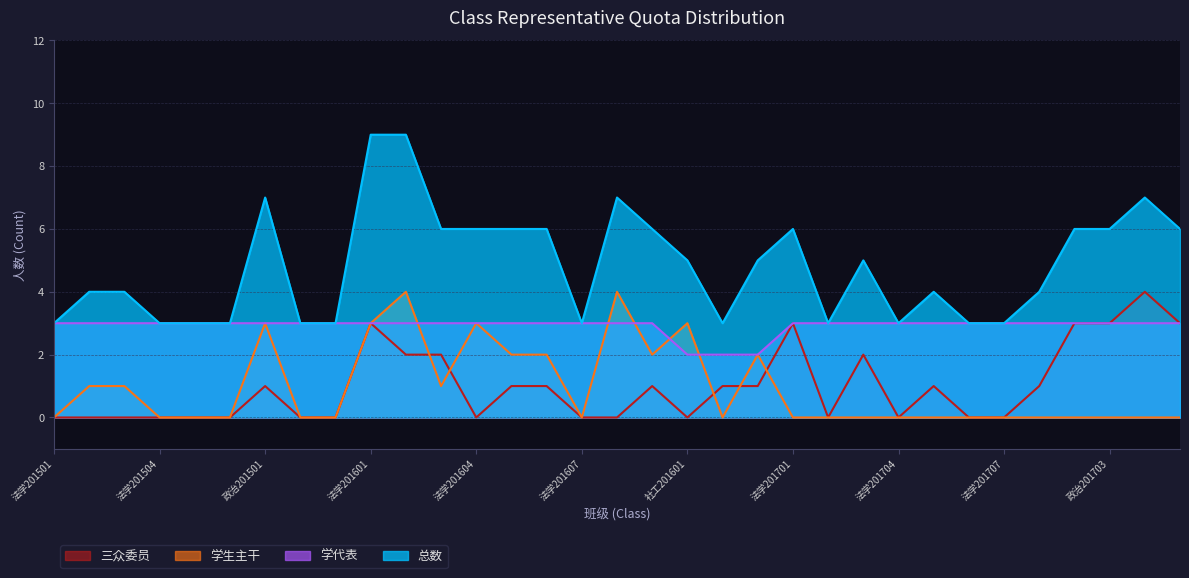

Reading left to right, list all the values displayed in this chart.

总数: 法学201501=3	法学201502=4	法学201503=4	法学201504=3	法学201505=3	法学201506=3	政治201501=7	政治201502=3	社工201501=3	法学201601=9	法学201602=9	法学201603=6	法学201604=6	法学201605=6	法学201606=6	法学201607=3	政治201601=7	政治201602=6	社工201601=5	社工201602=3	社工201603=5	法学201701=6	法学201702=3	法学201703=5	法学201704=3	法学201705=4	法学201706=3	法学201707=3	政治201701=4	政治201702=6	政治201703=6	社工201701=7	社工201702=6
学代表: 法学201501=3	法学201502=3	法学201503=3	法学201504=3	法学201505=3	法学201506=3	政治201501=3	政治201502=3	社工201501=3	法学201601=3	法学201602=3	法学201603=3	法学201604=3	法学201605=3	法学201606=3	法学201607=3	政治201601=3	政治201602=3	社工201601=2	社工201602=2	社工201603=2	法学201701=3	法学201702=3	法学201703=3	法学201704=3	法学201705=3	法学201706=3	法学201707=3	政治201701=3	政治201702=3	政治201703=3	社工201701=3	社工201702=3
学生主干: 法学201501=0	法学201502=1	法学201503=1	法学201504=0	法学201505=0	法学201506=0	政治201501=3	政治201502=0	社工201501=0	法学201601=3	法学201602=4	法学201603=1	法学201604=3	法学201605=2	法学201606=2	法学201607=0	政治201601=4	政治201602=2	社工201601=3	社工201602=0	社工201603=2	法学201701=0	法学201702=0	法学201703=0	法学201704=0	法学201705=0	法学201706=0	法学201707=0	政治201701=0	政治201702=0	政治201703=0	社工201701=0	社工201702=0
三众委员: 法学201501=0	法学201502=0	法学201503=0	法学201504=0	法学201505=0	法学201506=0	政治201501=1	政治201502=0	社工201501=0	法学201601=3	法学201602=2	法学201603=2	法学201604=0	法学201605=1	法学201606=1	法学201607=0	政治201601=0	政治201602=1	社工201601=0	社工201602=1	社工201603=1	法学201701=3	法学201702=0	法学201703=2	法学201704=0	法学201705=1	法学201706=0	法学201707=0	政治201701=1	政治201702=3	政治201703=3	社工201701=4	社工201702=3